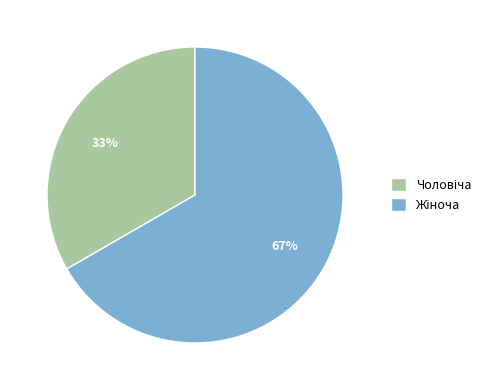

Does any single category account for the majority?

Yes